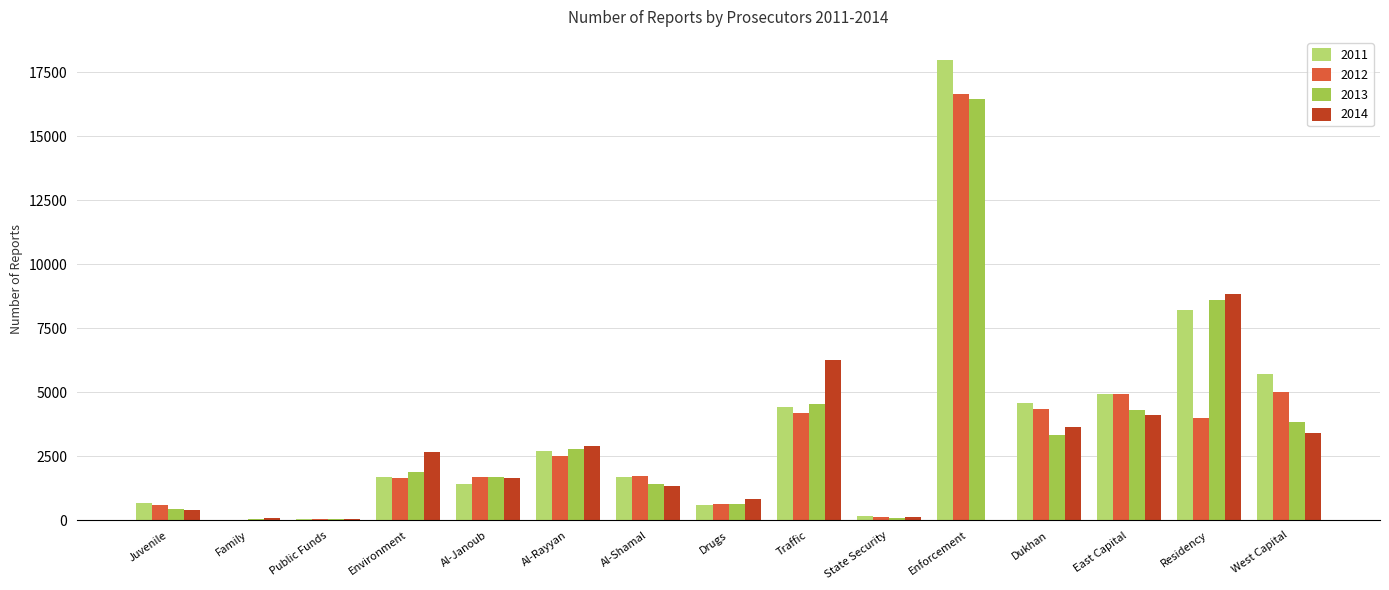

What is the difference between the 2013 values at Environment and Public Funds?

1822